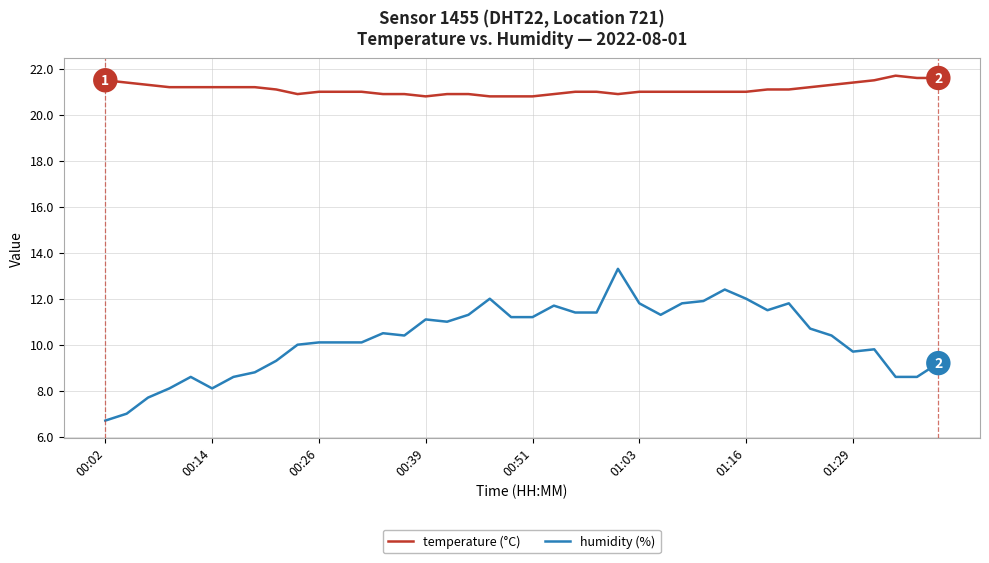

Which series has the largest total across all categories?

temperature (°C)